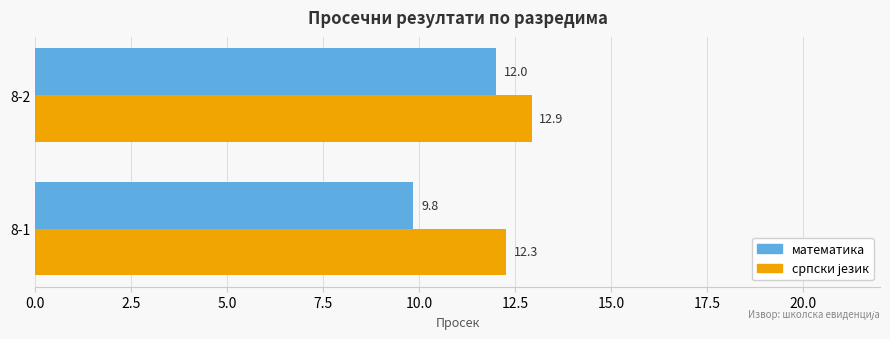

How many distinct data groups are displayed?

2